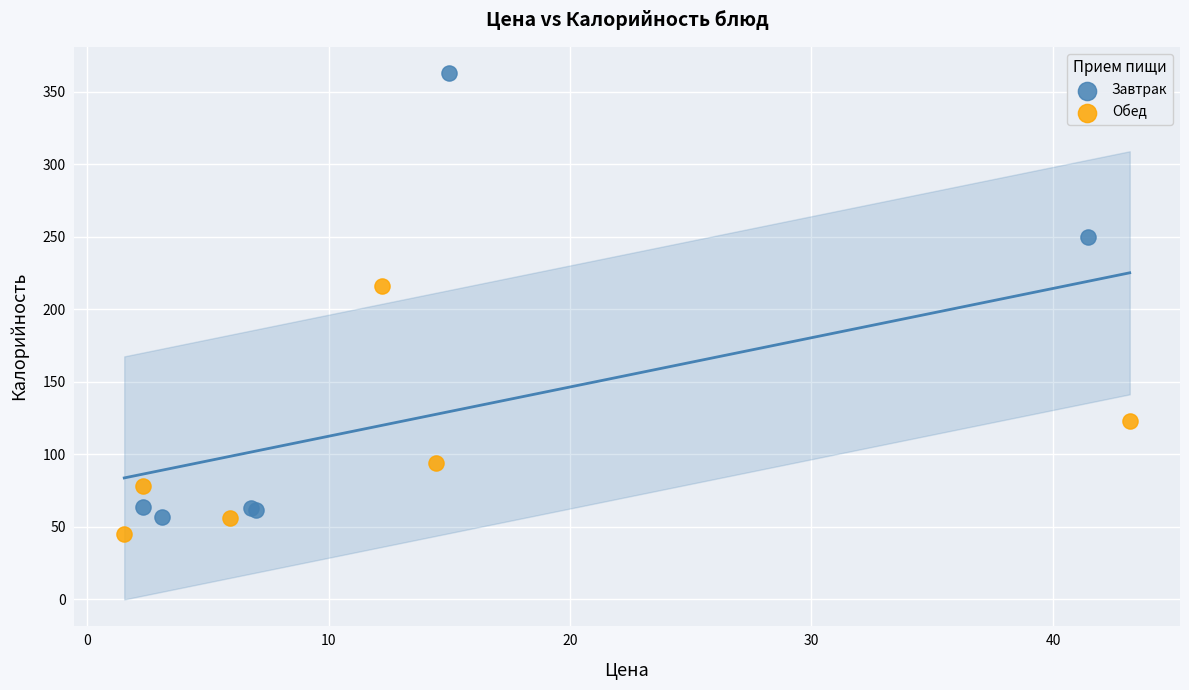

Which series has the widest spread of Y values?

Завтрак